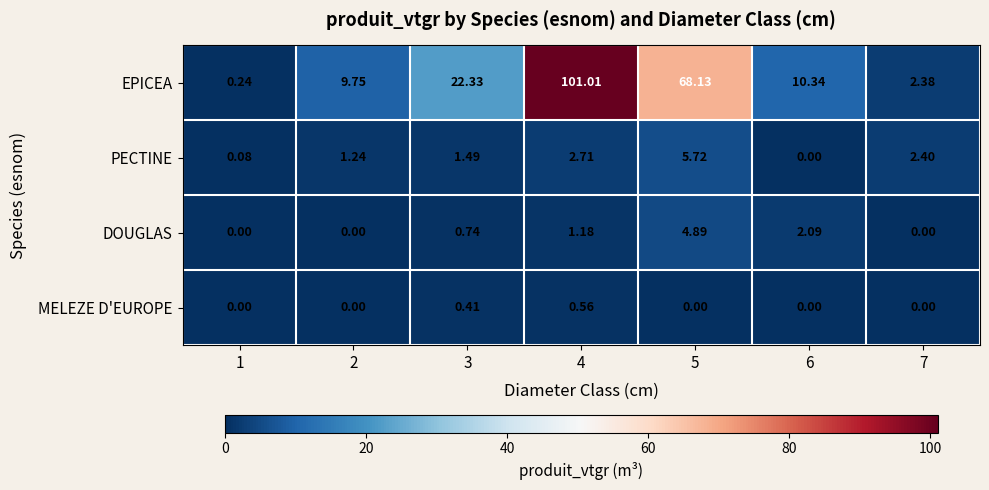

Which series has the largest range (max minus min)?

EPICEA